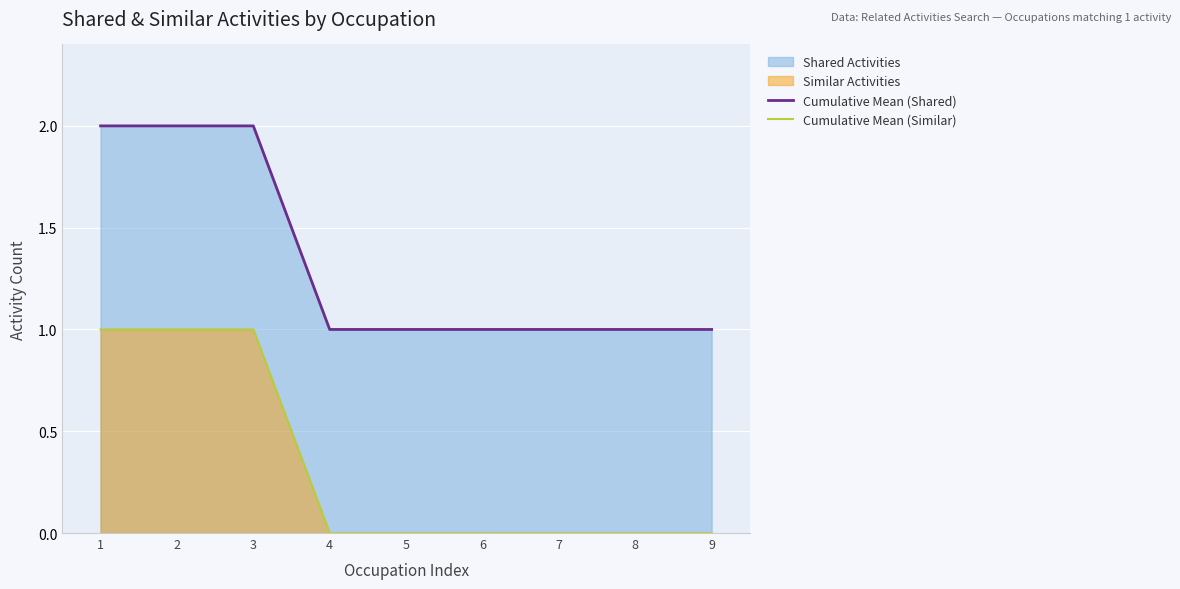

Rank the series by their average value, from highest to lowest.

Cumulative Mean (Shared), Cumulative Mean (Similar)